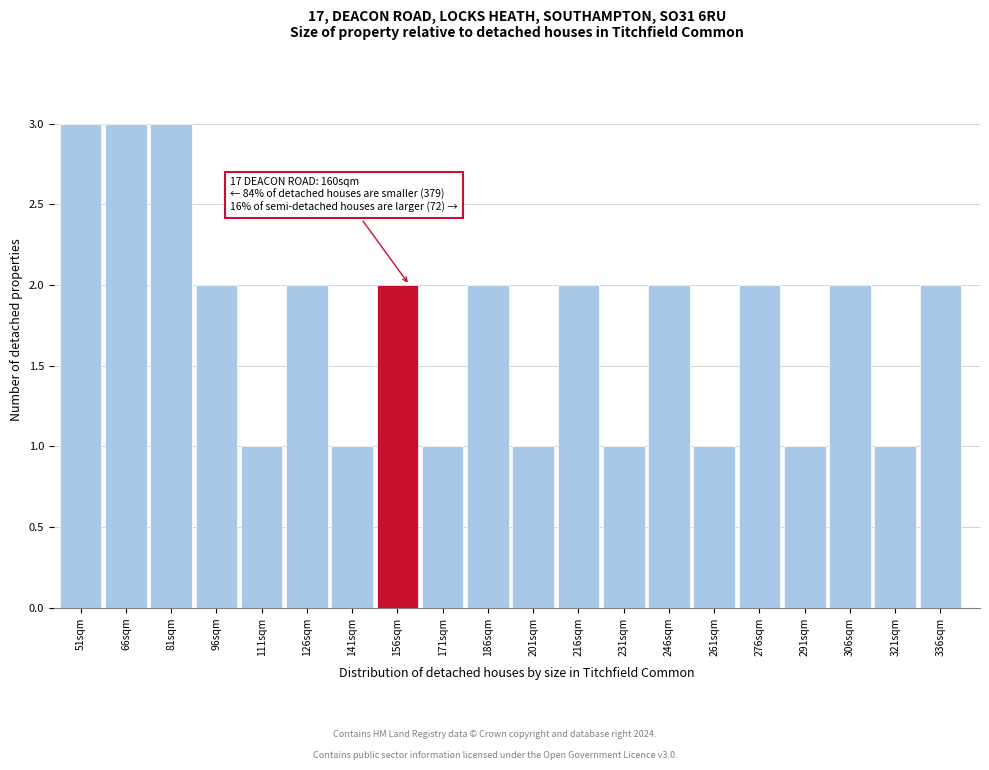

Reading left to right, transcribe all the data shown in this chart.

3	3	3	2	1	2	1	2	1	2	1	2	1	2	1	2	1	2	1	2